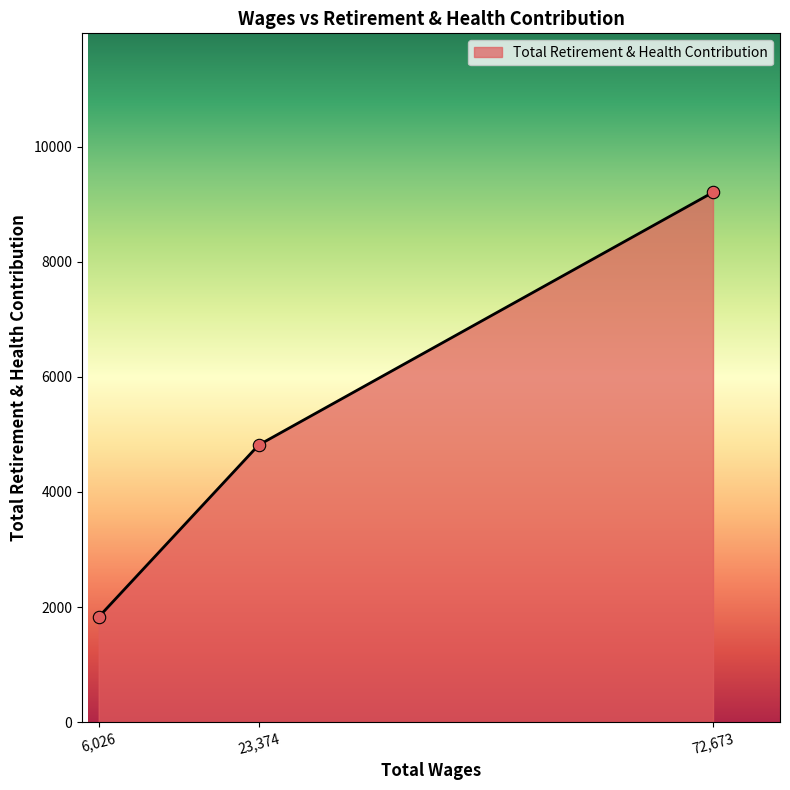

Which has a higher value, 6,026 or 72,673?

72,673